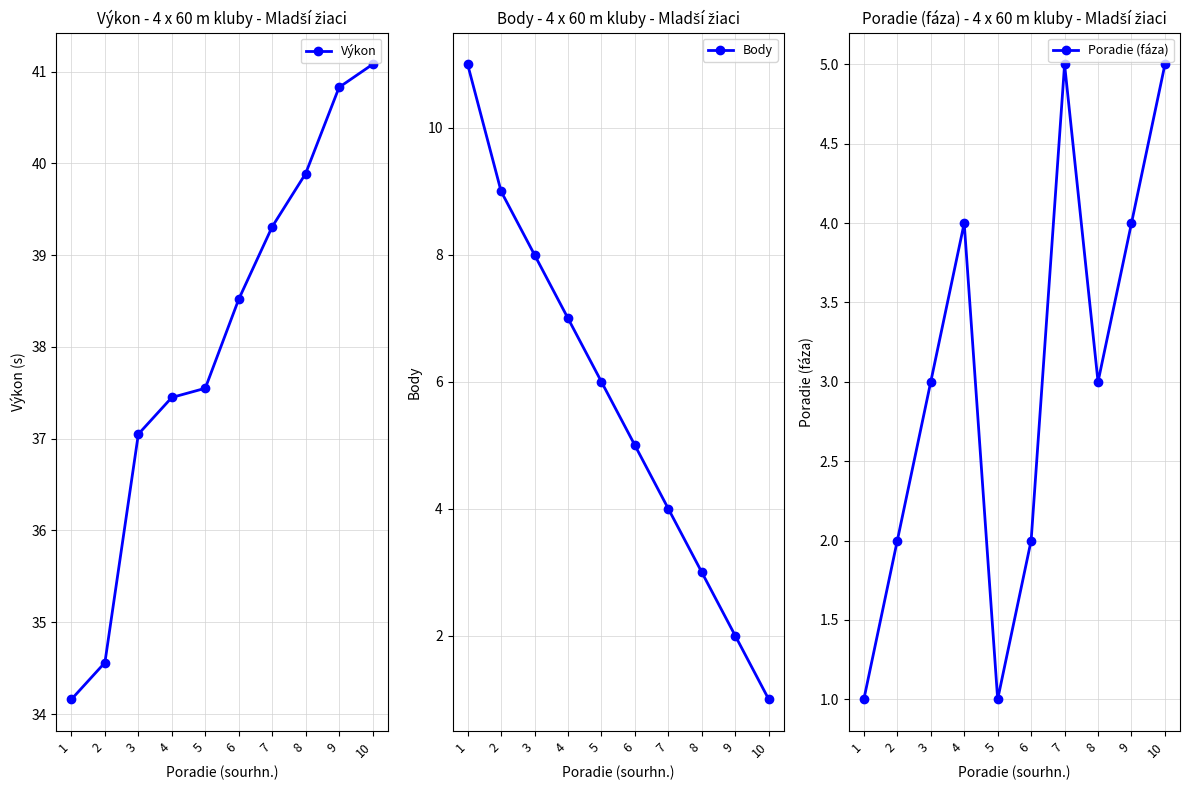

Reading right to left, what are all the values shown in this chart?

Výkon: 10=41.1	9=40.8	8=39.9	7=39.3	6=38.5	5=37.5	4=37.5	3=37.0	2=34.6	1=34.2
Body: 10=1.0	9=2.0	8=3.0	7=4.0	6=5.0	5=6.0	4=7.0	3=8.0	2=9.0	1=11.0
Poradie (fáza): 10=5.0	9=4.0	8=3.0	7=5.0	6=2.0	5=1.0	4=4.0	3=3.0	2=2.0	1=1.0